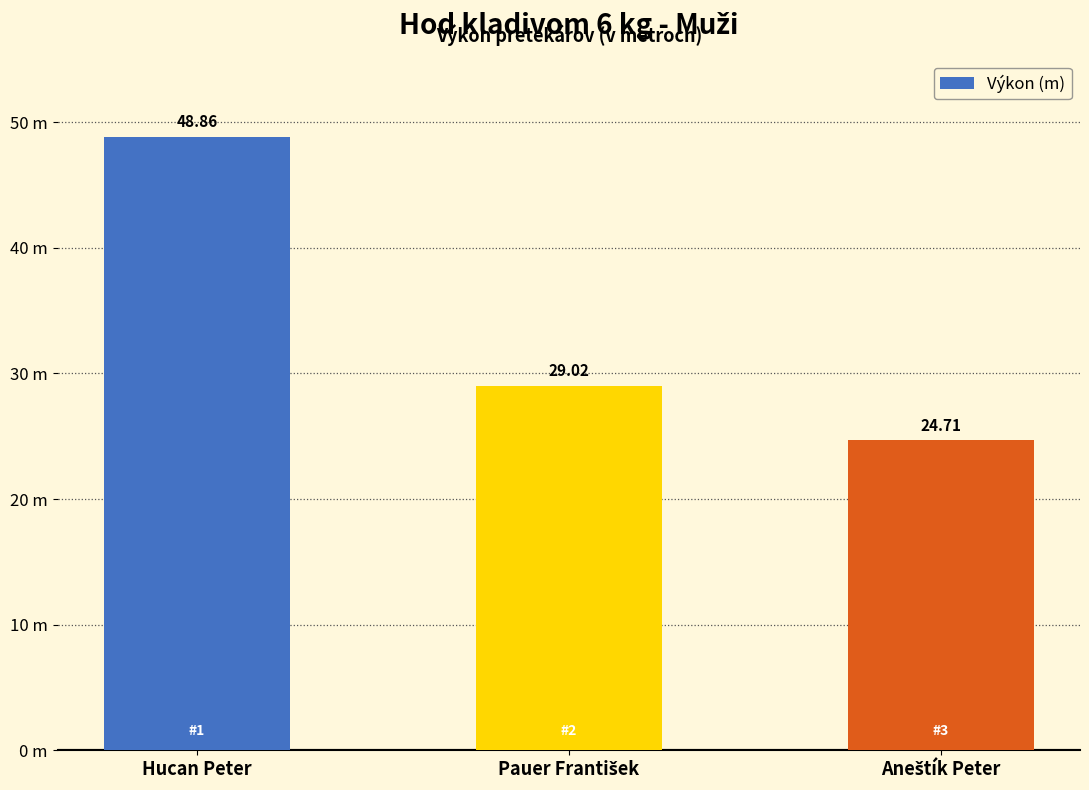

The chart shows a value of 80.0 at Hucan Peter. True or false?

False